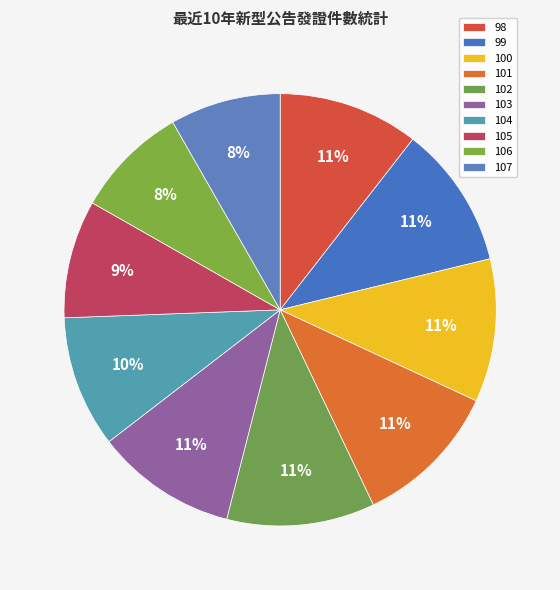

How many slices are in this pie chart?

10